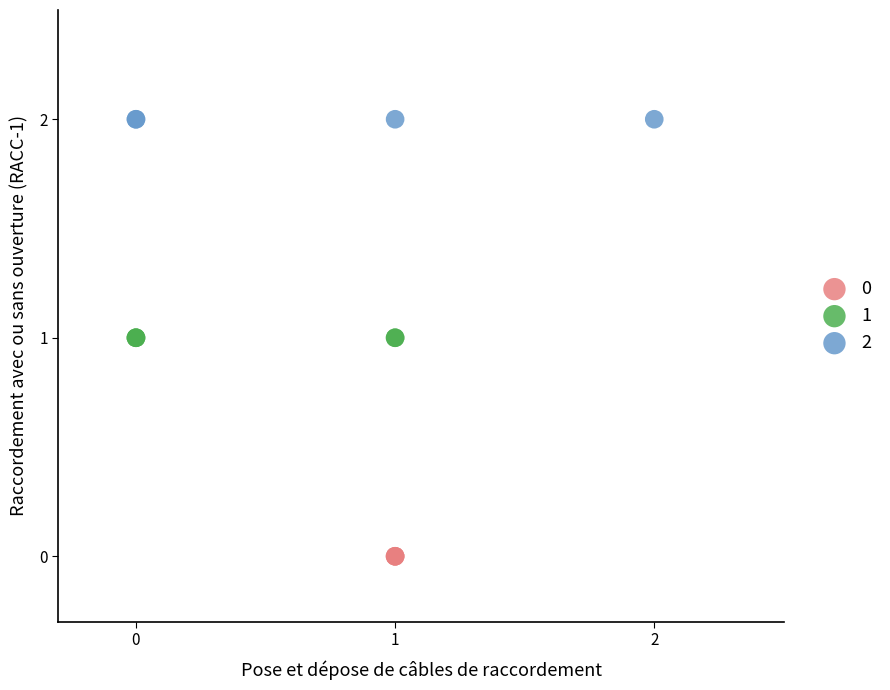

Which series reaches the maximum Y coordinate?

2